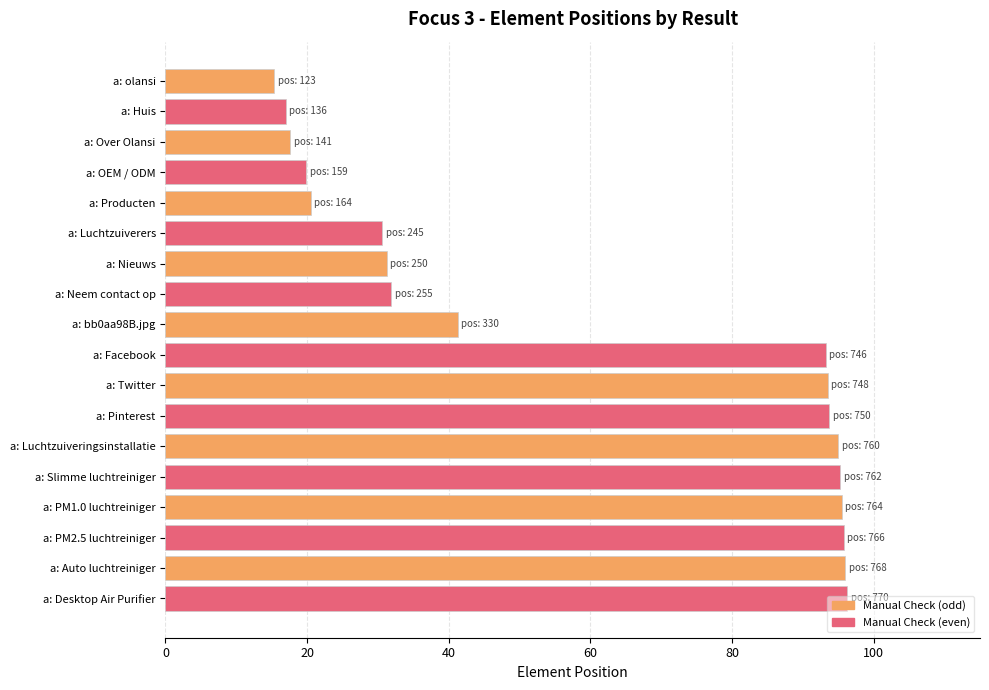

Where is the data nearest to the value 55?

a: bb0aa98B.jpg